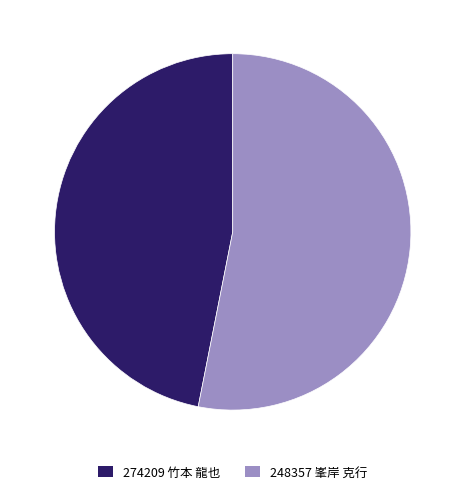

Is 274209 竹本 龍也 the majority of the pie?

No